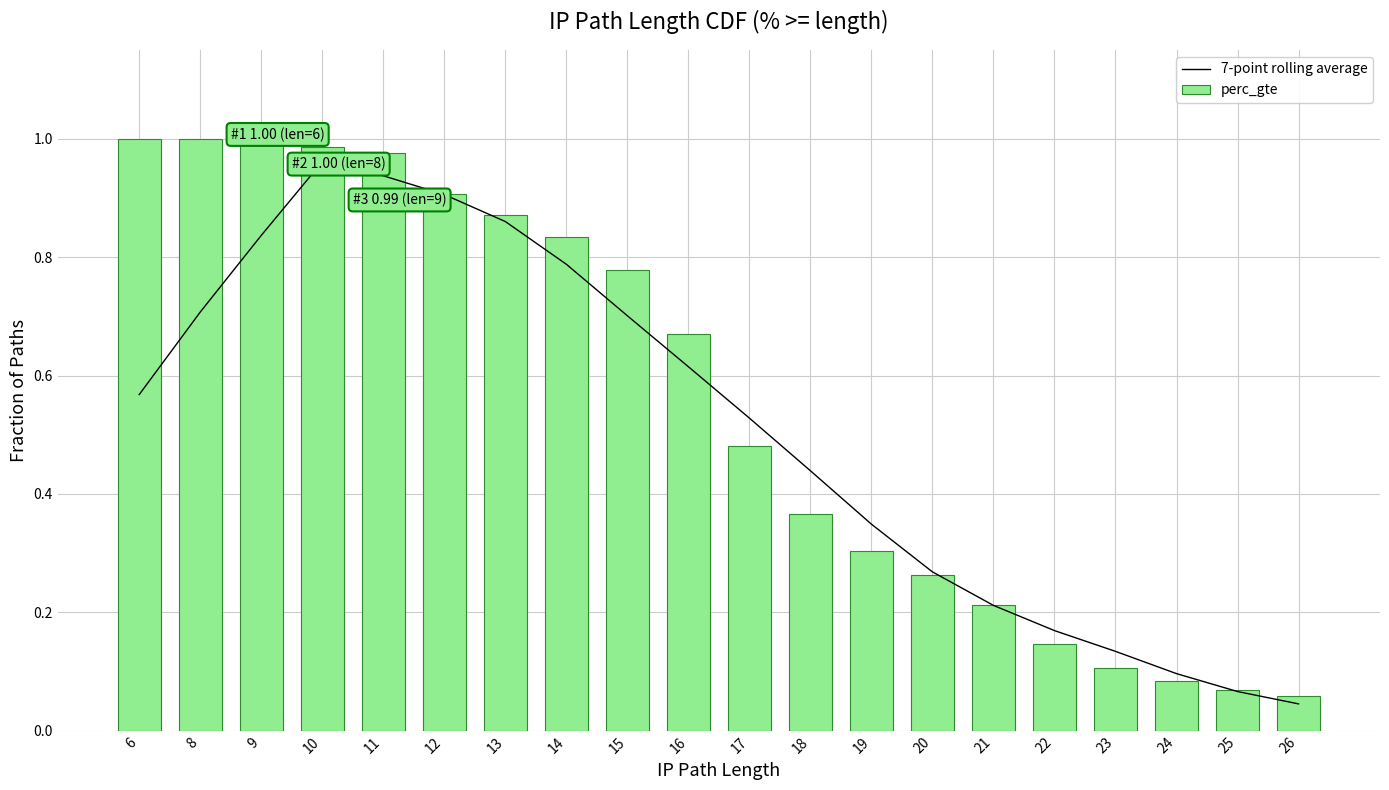

True or false: 7-point rolling average has a value of 0.5 at 9.

False